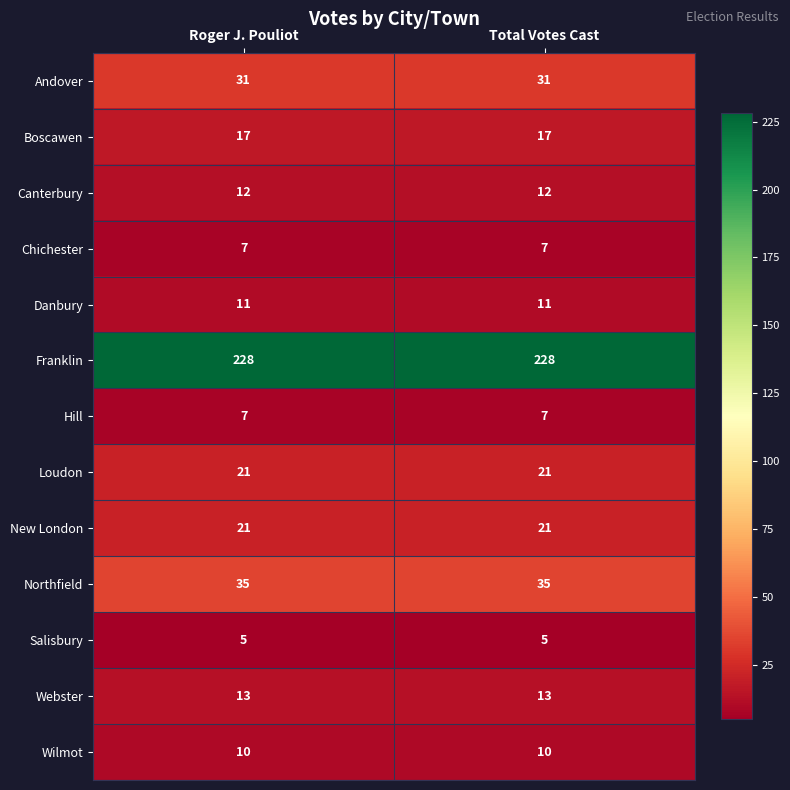

Is it true that New London equals 12 at Roger J. Pouliot?

False